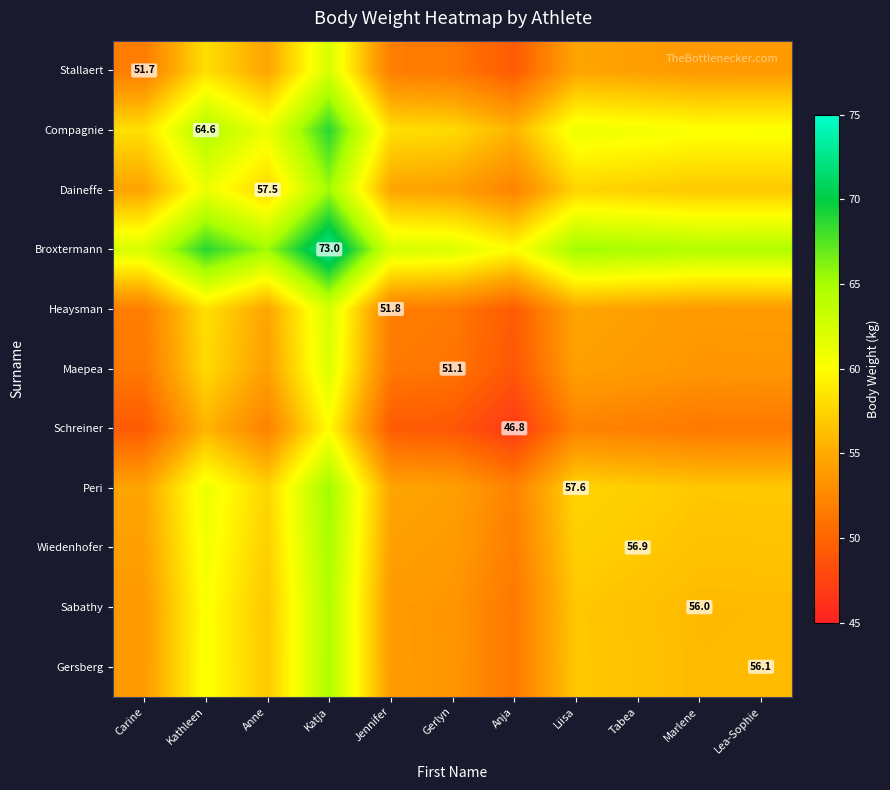

Which has a higher value, Carine or Jennifer?

Jennifer